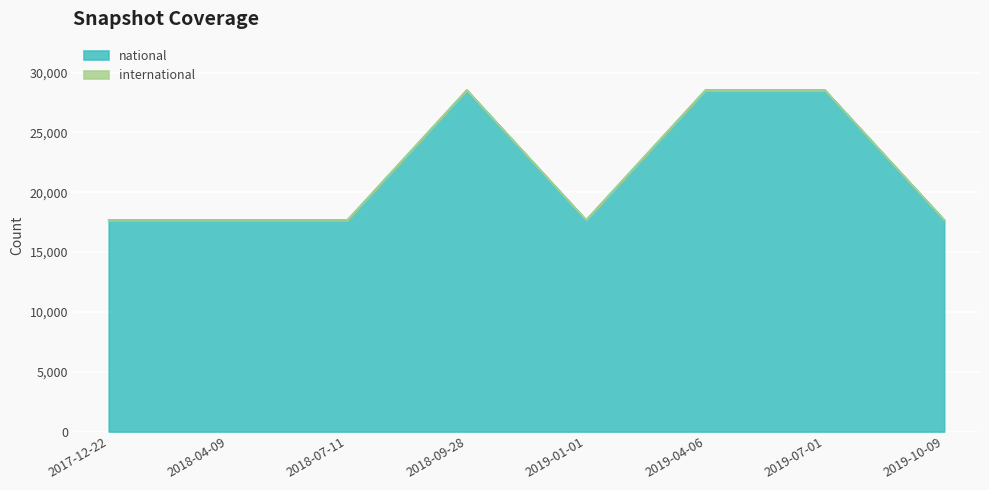

What is the difference between the second highest and second lowest values?

10860